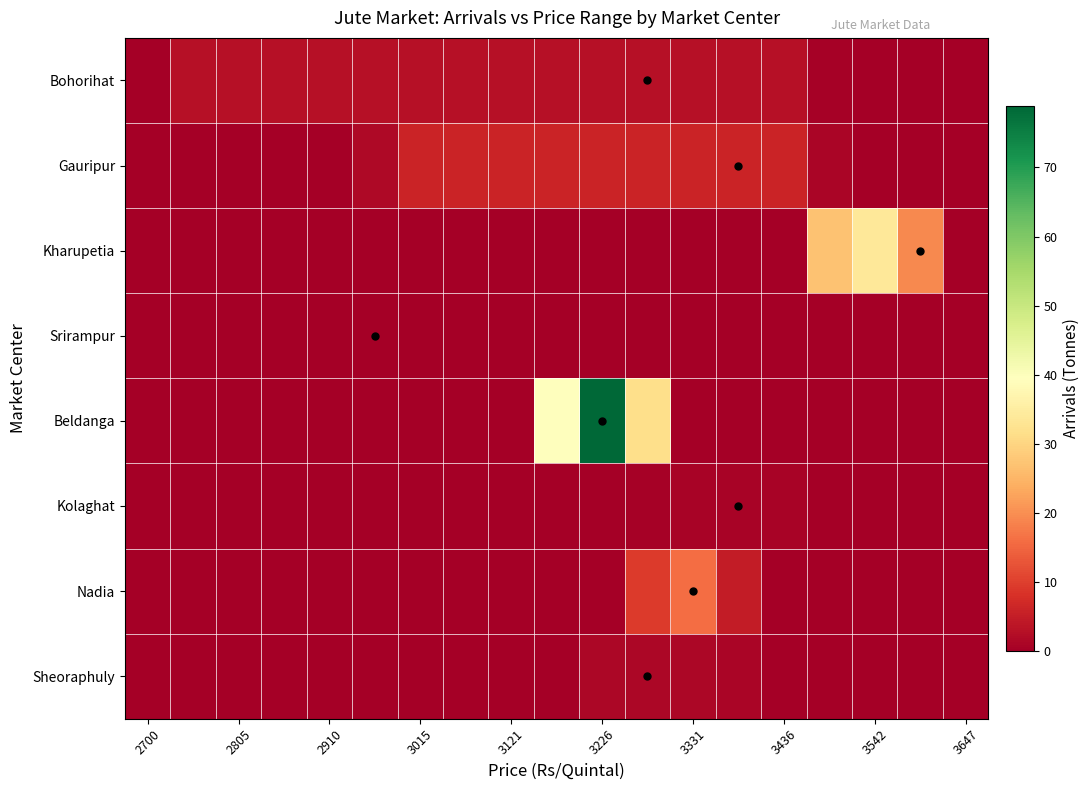

Which series has the largest total across all categories?

Beldanga